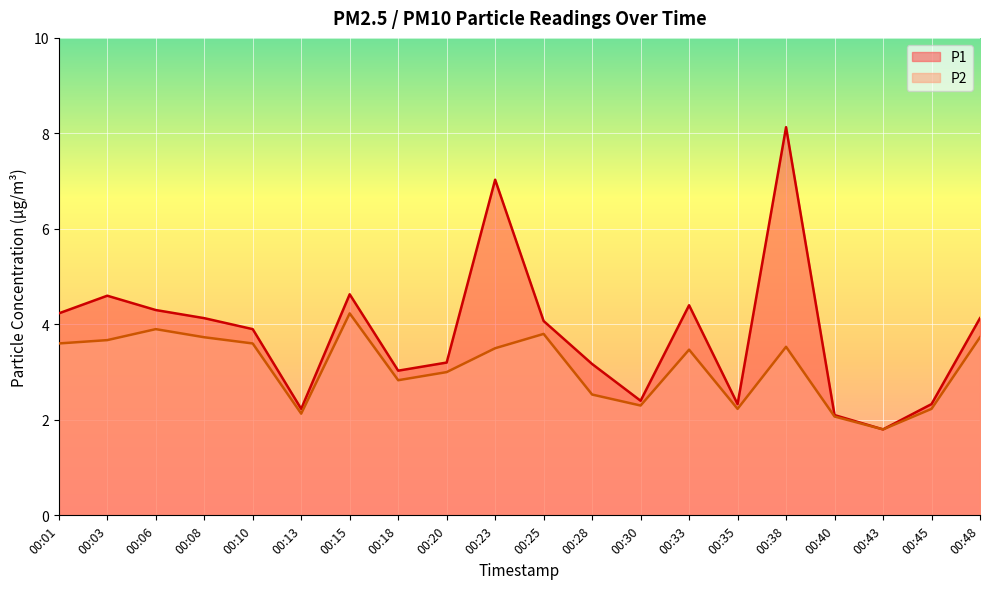

True or false: P2 has more than 2 points higher than both neighbors.

True